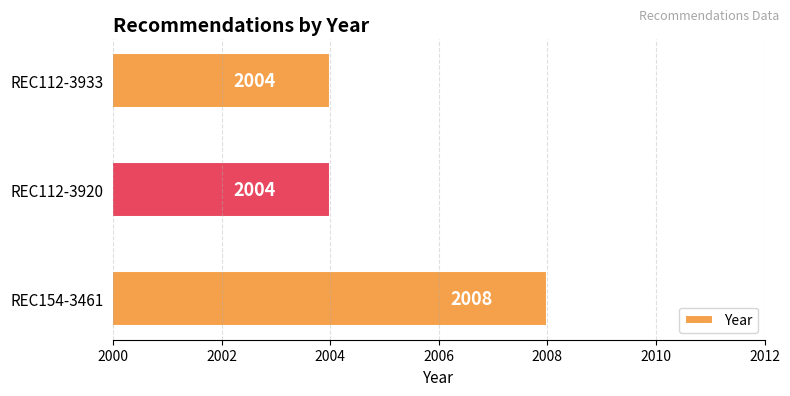

The chart shows a value of 1231 at REC112-3933. True or false?

False